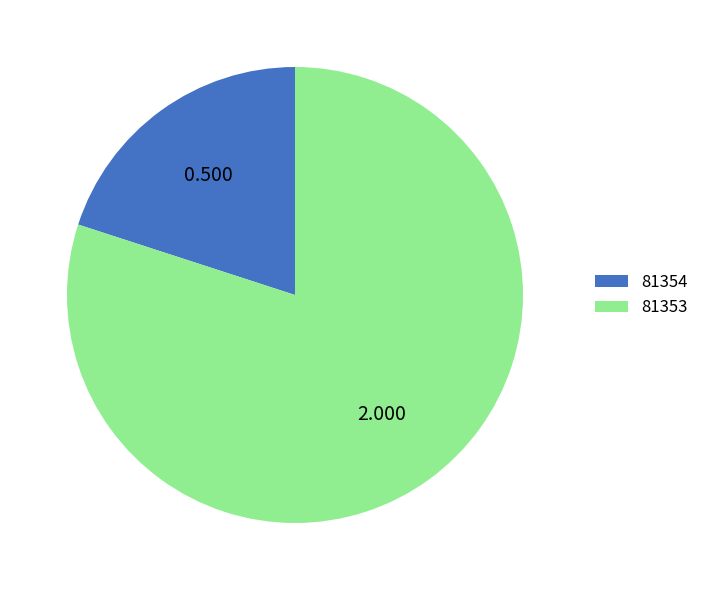

Is 81353 the majority of the pie?

Yes